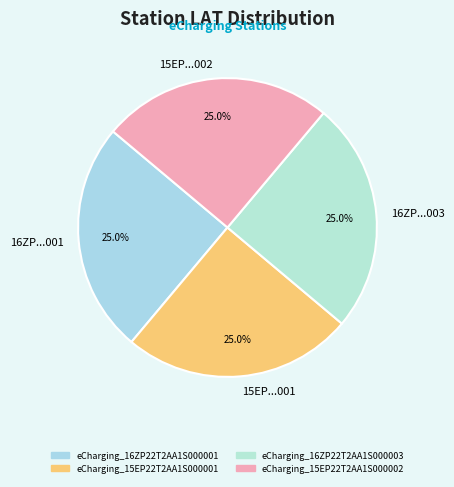

Is there any slice that represents more than half of the pie?

No